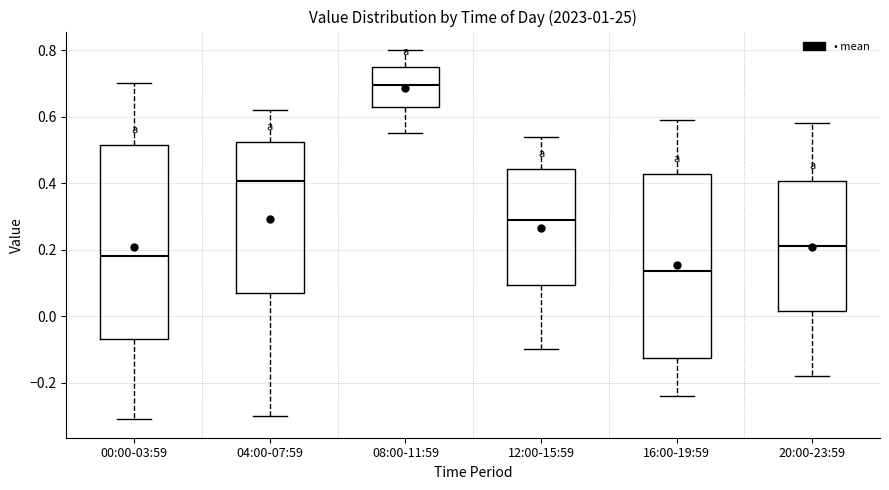

Reading left to right, transcribe this box plot: for each box, give where its median line is, the range the box spans, and where its two whiskers end, as read against the y-axis. The values are not printed on the chart, so give them approximately, as read against the axis.

00:00-03:59: median 0.18, box -0.06 to 0.52, whiskers -0.30 to 0.70
04:00-07:59: median 0.40, box 0.08 to 0.52, whiskers -0.30 to 0.62
08:00-11:59: median 0.70, box 0.62 to 0.76, whiskers 0.56 to 0.80
12:00-15:59: median 0.30, box 0.10 to 0.44, whiskers -0.10 to 0.54
16:00-19:59: median 0.14, box -0.12 to 0.42, whiskers -0.24 to 0.60
20:00-23:59: median 0.22, box 0.02 to 0.40, whiskers -0.18 to 0.58